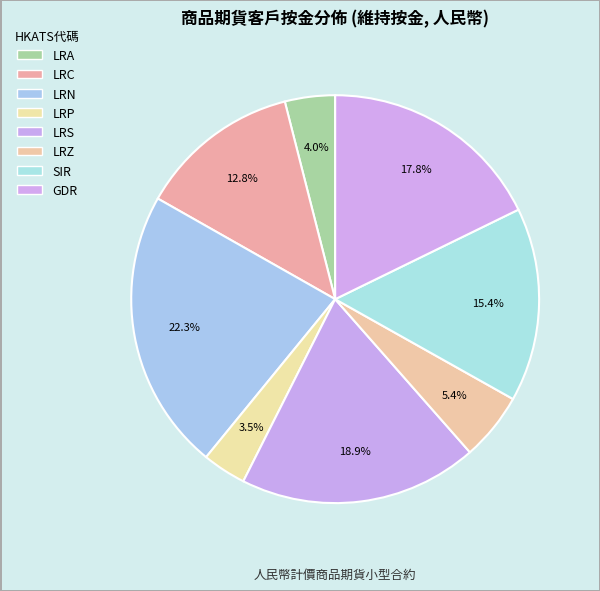

What is the largest slice in the pie chart?

LRN